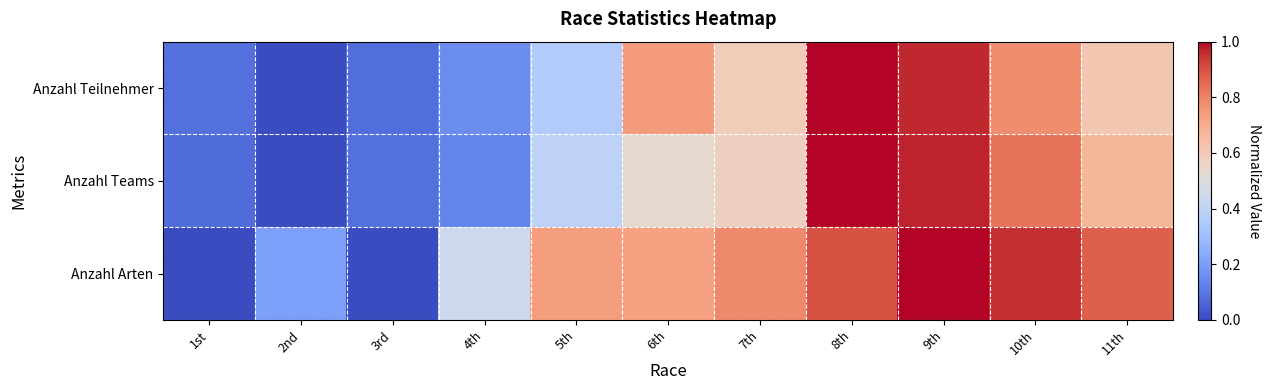

Which category has the lowest value across all series?

2nd